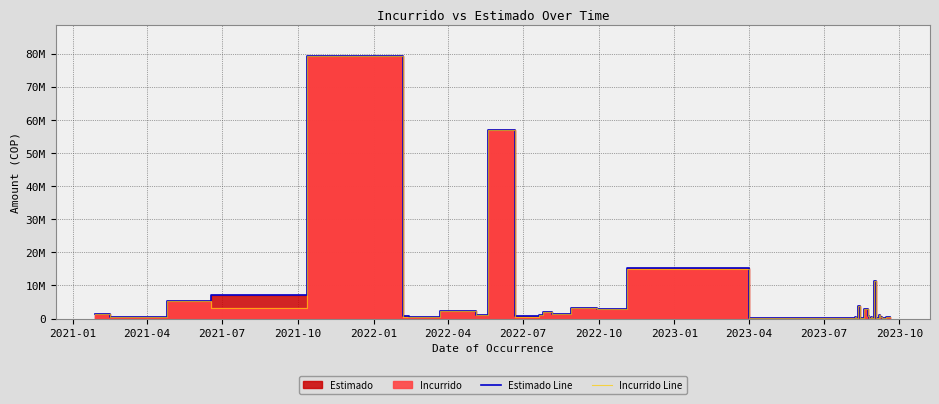

What is the average value of the Incurrido Line series?

5030207.0